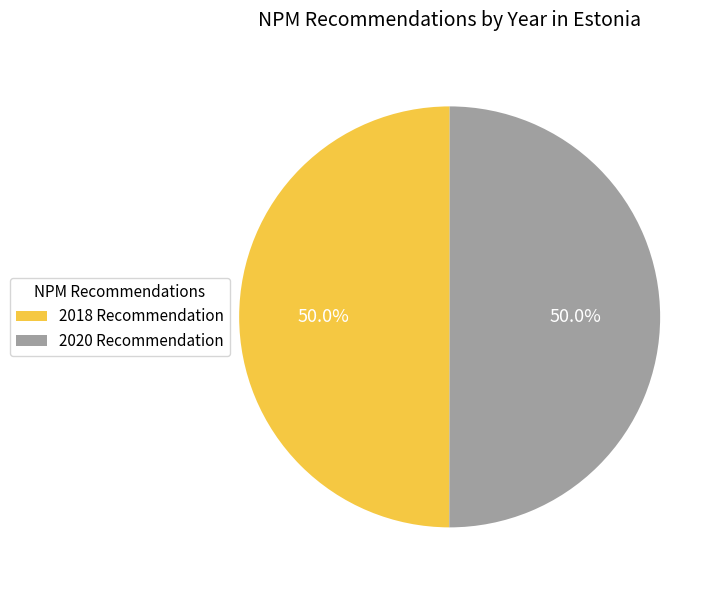

The 2020 Recommendation slice represents 50% of the pie. True or false?

True